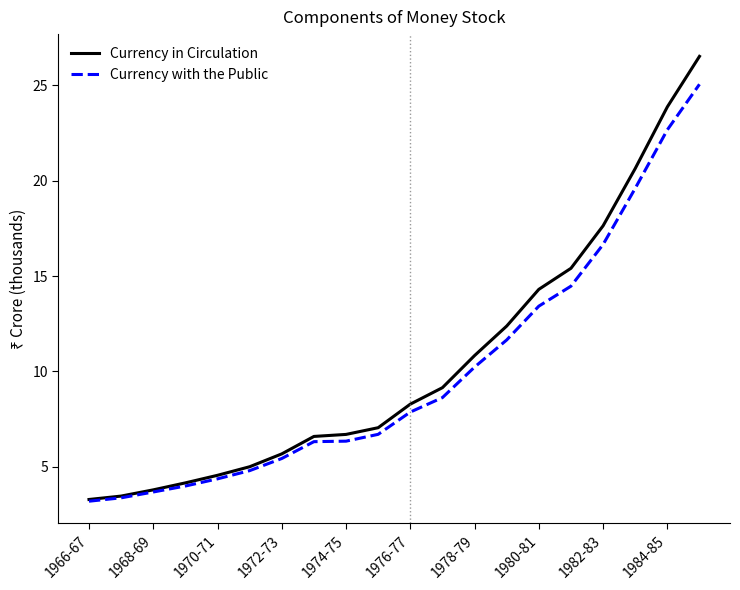

What is the difference between the second highest and second lowest values in the Currency in Circulation series?

20.4